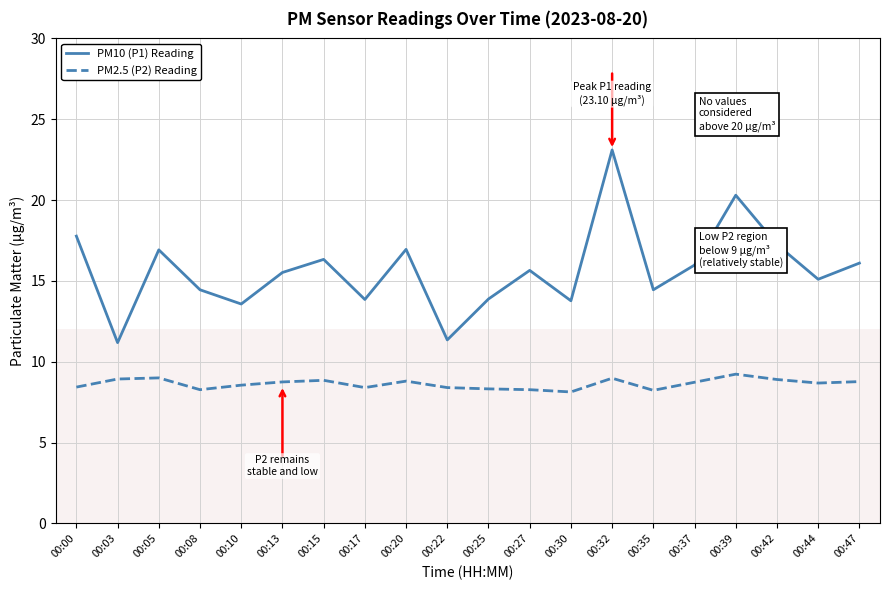

Does the chart display data point markers on the line(s)?

No